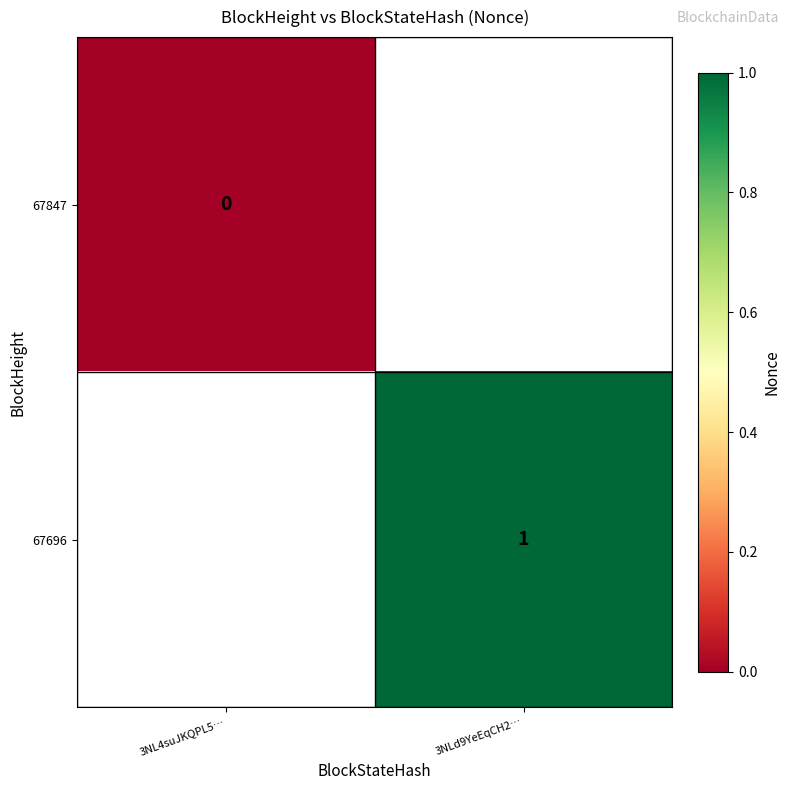

The value of 67696 at 3NLd9YeEqCH2… is 1. True or false?

True